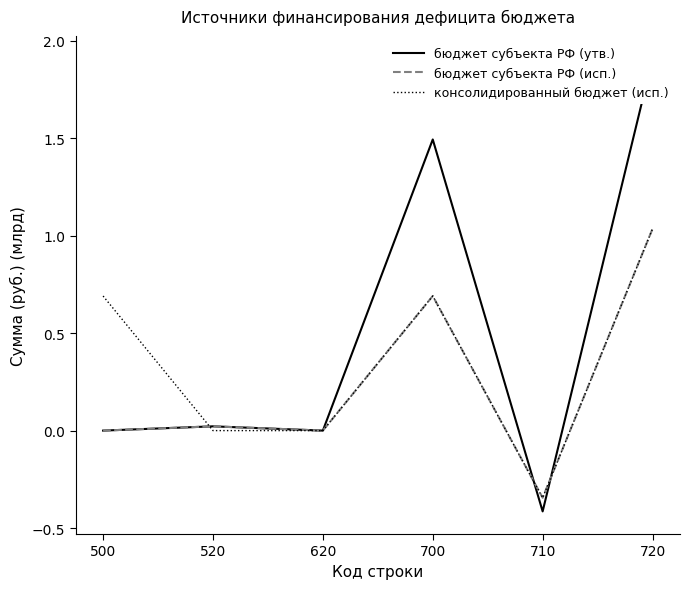

What is the average value of the бюджет субъекта РФ (утв.) series?

0.5